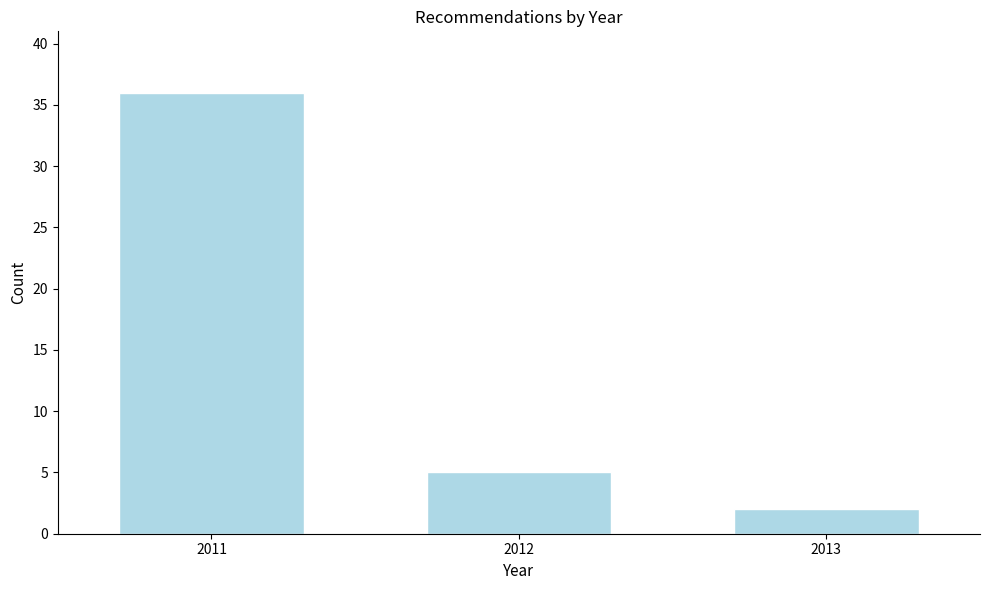

Reading right to left, extract all data points from this chart.

2013=2	2012=5	2011=36